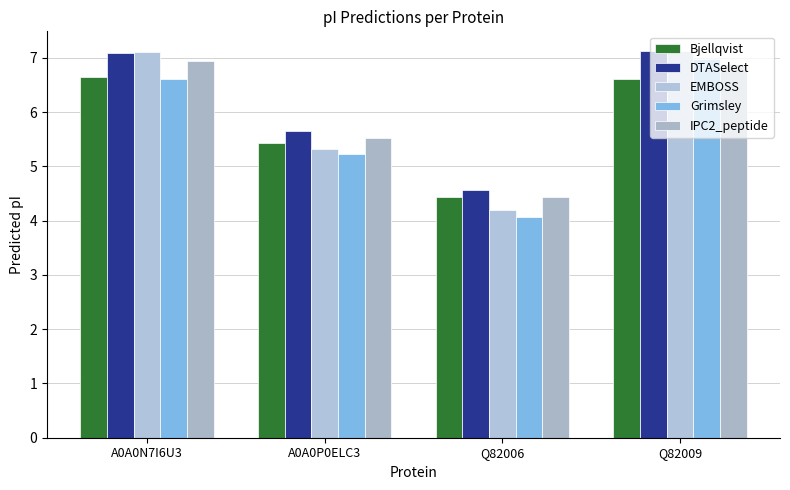

True or false: Bjellqvist has a value of 6.6 at A0A0N7I6U3.

True